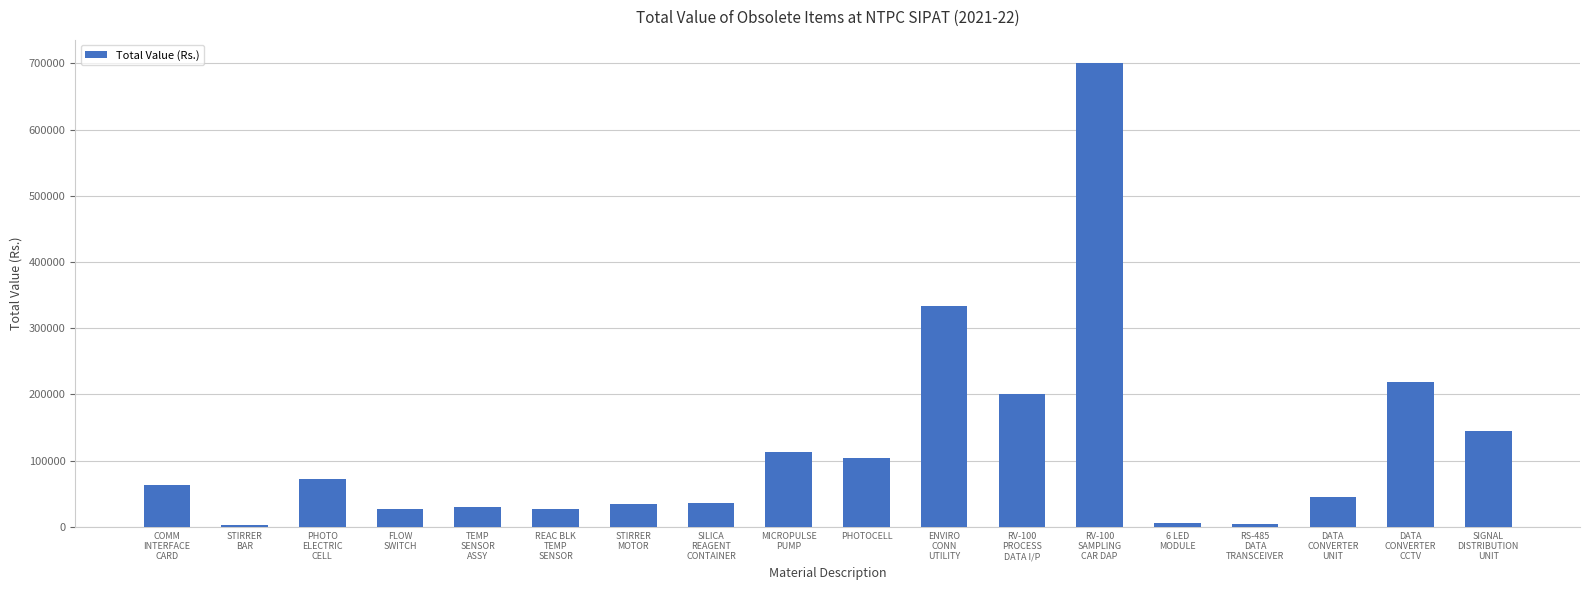

What is the sum of all values?

2158958.3